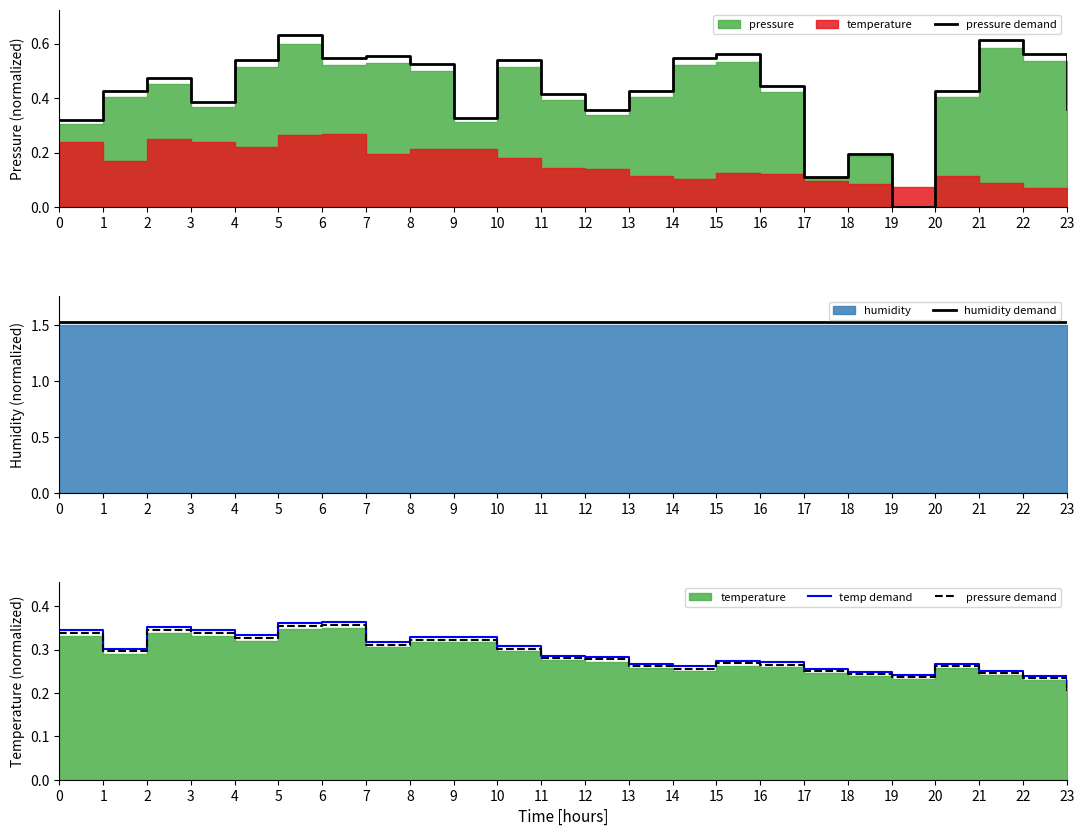

Which series has the widest spread of values?

temp demand